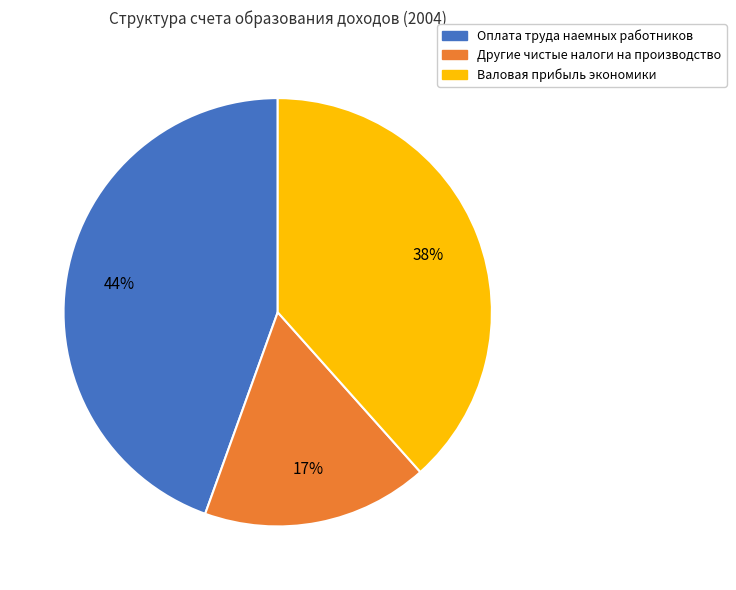

Does any single category account for the majority?

No